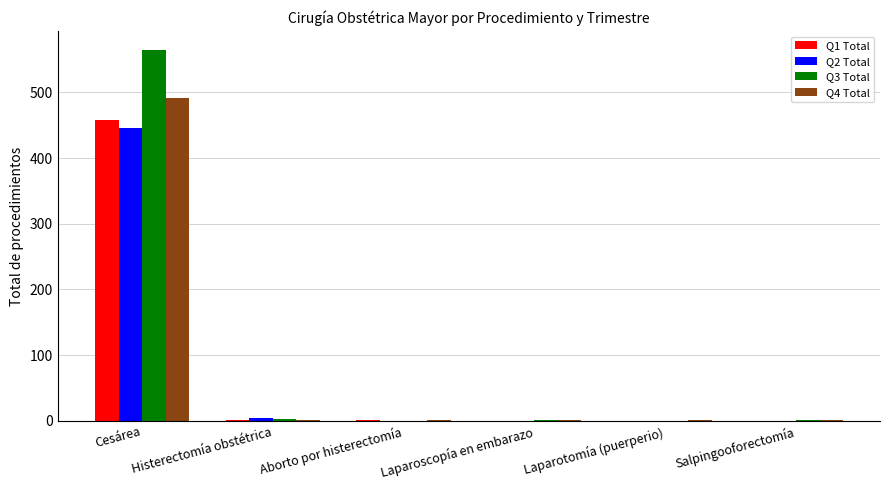

What value does the Q3 Total series have at Cesárea, to the nearest 50?

550